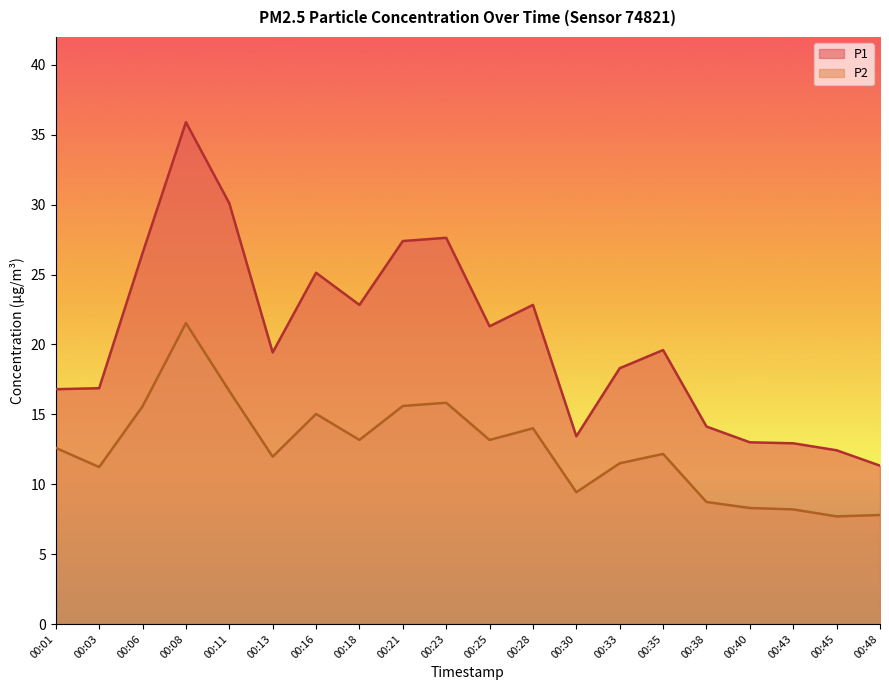

Reading left to right, what are all the values shown in this chart?

P1: 00:01=16.8	00:03=16.9	00:06=26.5	00:08=35.9	00:11=30.1	00:13=19.4	00:16=25.1	00:18=22.8	00:21=27.4	00:23=27.6	00:25=21.3	00:28=22.8	00:30=13.4	00:33=18.3	00:35=19.6	00:38=14.1	00:40=13.0	00:43=12.9	00:45=12.4	00:48=11.3
P2: 00:01=12.6	00:03=11.2	00:06=15.6	00:08=21.5	00:11=16.7	00:13=12.0	00:16=15.0	00:18=13.2	00:21=15.6	00:23=15.8	00:25=13.2	00:28=14.0	00:30=9.4	00:33=11.5	00:35=12.2	00:38=8.7	00:40=8.3	00:43=8.2	00:45=7.7	00:48=7.8